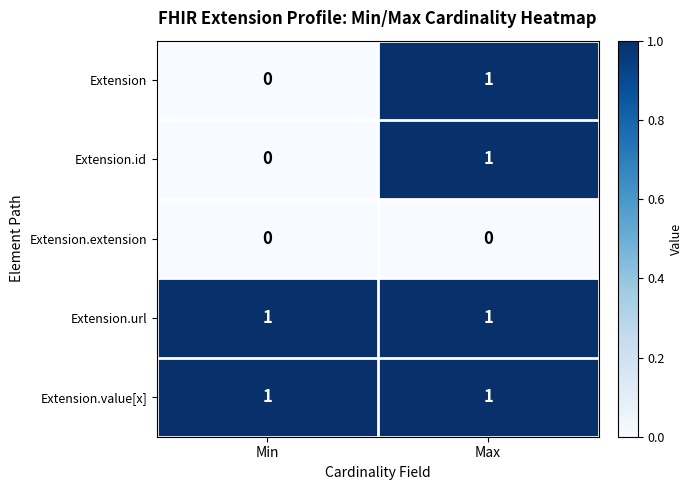

At which category is the sum across all series the highest?

Max